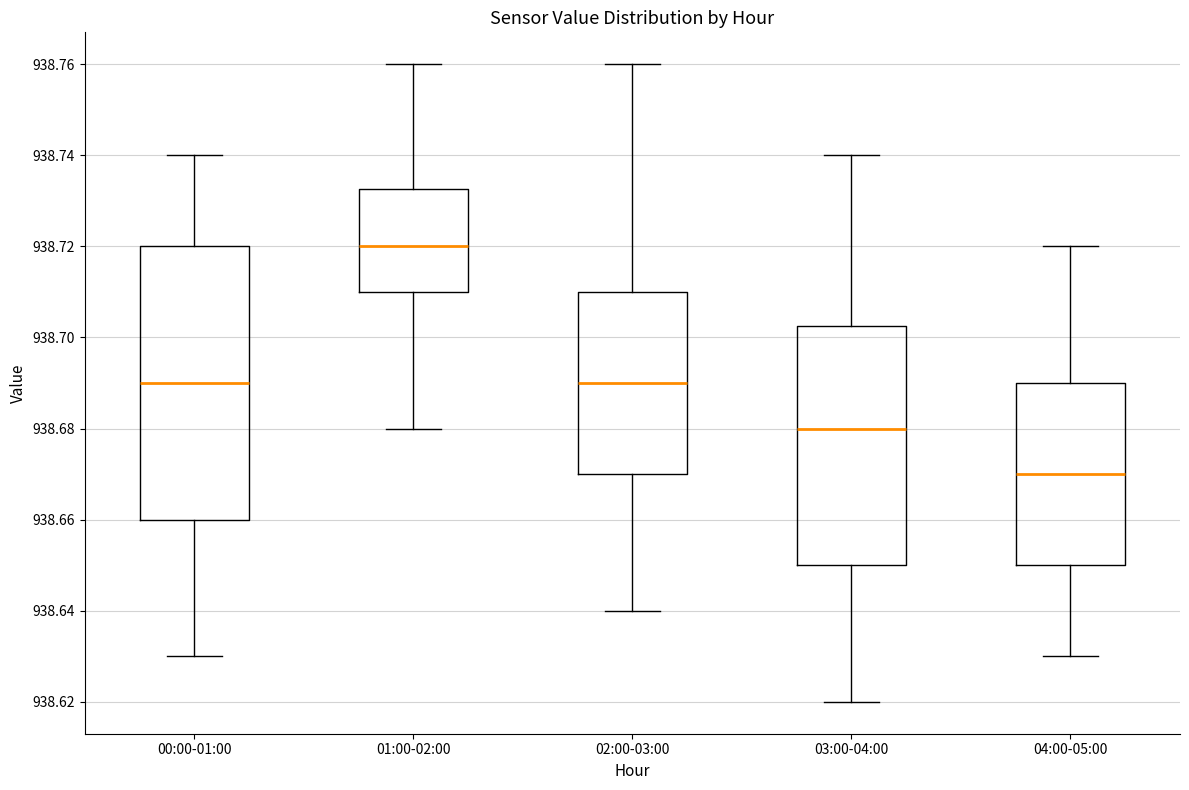

Reading left to right, transcribe this box plot: for each box, give where its median line is, the range the box spans, and where its two whiskers end, as read against the y-axis. The values are not printed on the chart, so give them approximately, as read against the axis.

00:00-01:00: median 938.690, box 938.660 to 938.720, whiskers 938.630 to 938.740
01:00-02:00: median 938.720, box 938.710 to 938.732, whiskers 938.680 to 938.760
02:00-03:00: median 938.690, box 938.670 to 938.710, whiskers 938.640 to 938.760
03:00-04:00: median 938.680, box 938.650 to 938.702, whiskers 938.620 to 938.740
04:00-05:00: median 938.670, box 938.650 to 938.690, whiskers 938.630 to 938.720